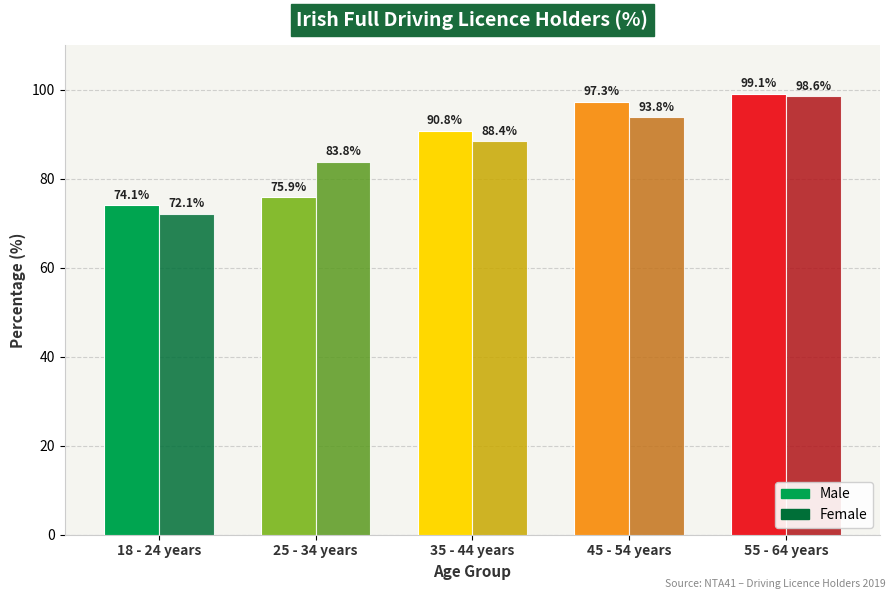

What is the sum of the Male values at 25 - 34 years and 45 - 54 years?

173.2